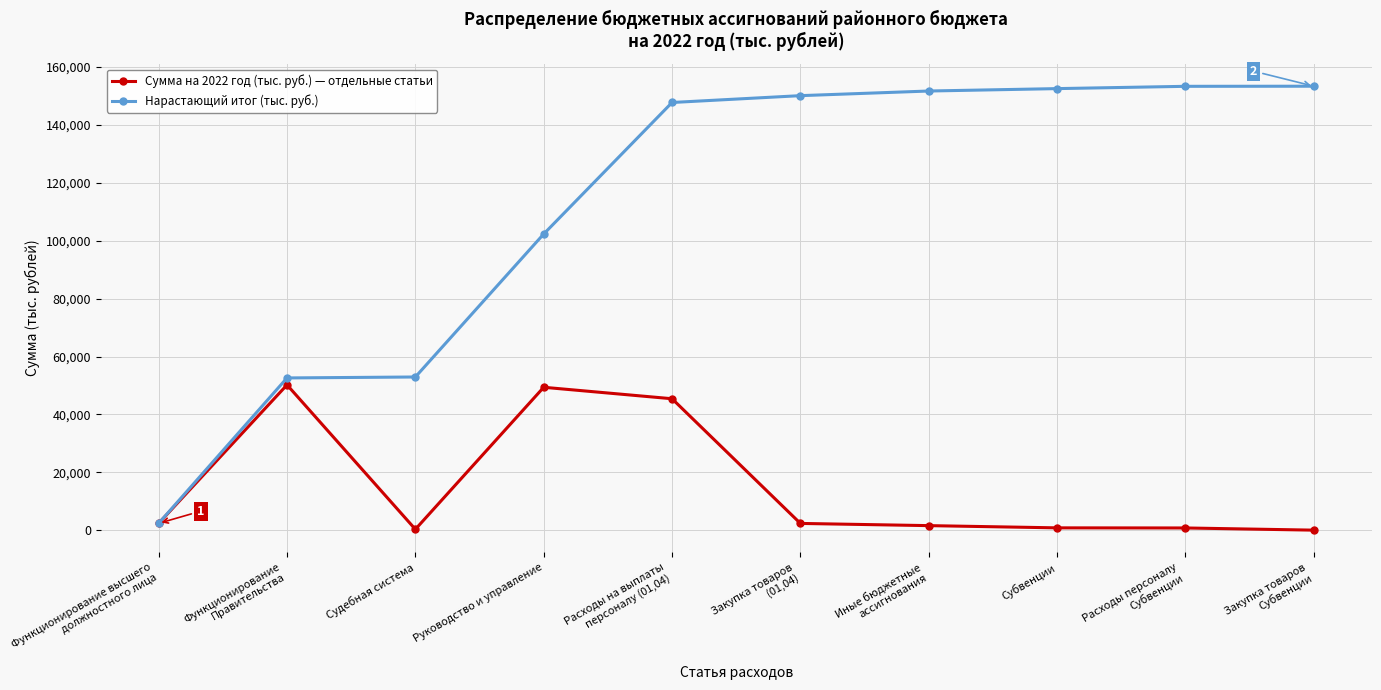

What is the difference between the maximum and minimum values in the Сумма на 2022 год (тыс. руб.) — отдельные статьи series?

50181.2